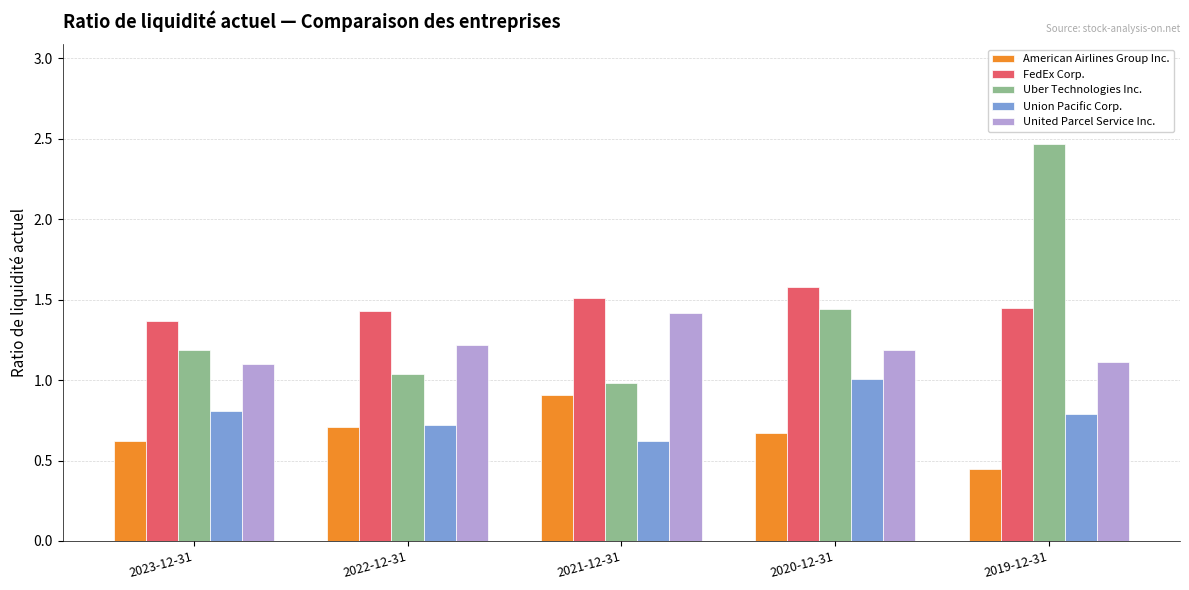

Does the chart contain stacked bars?

No